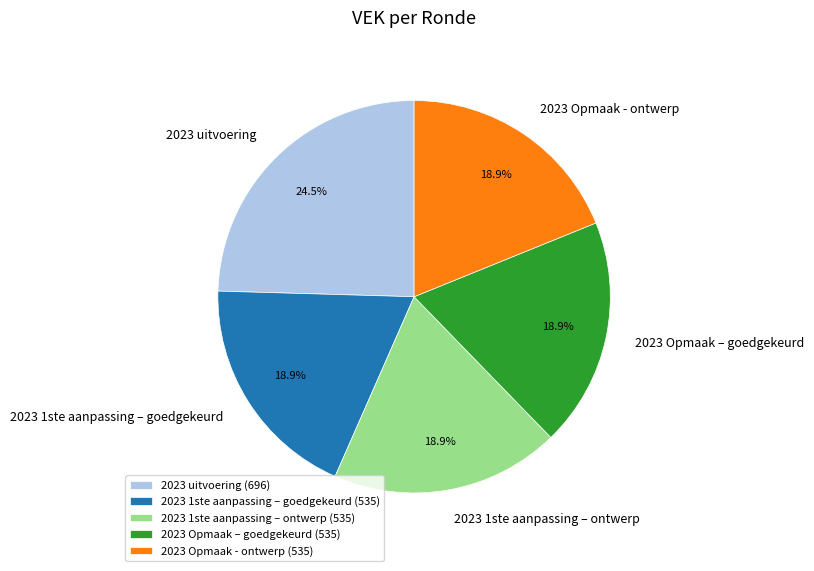

How many segments does this pie chart have?

5